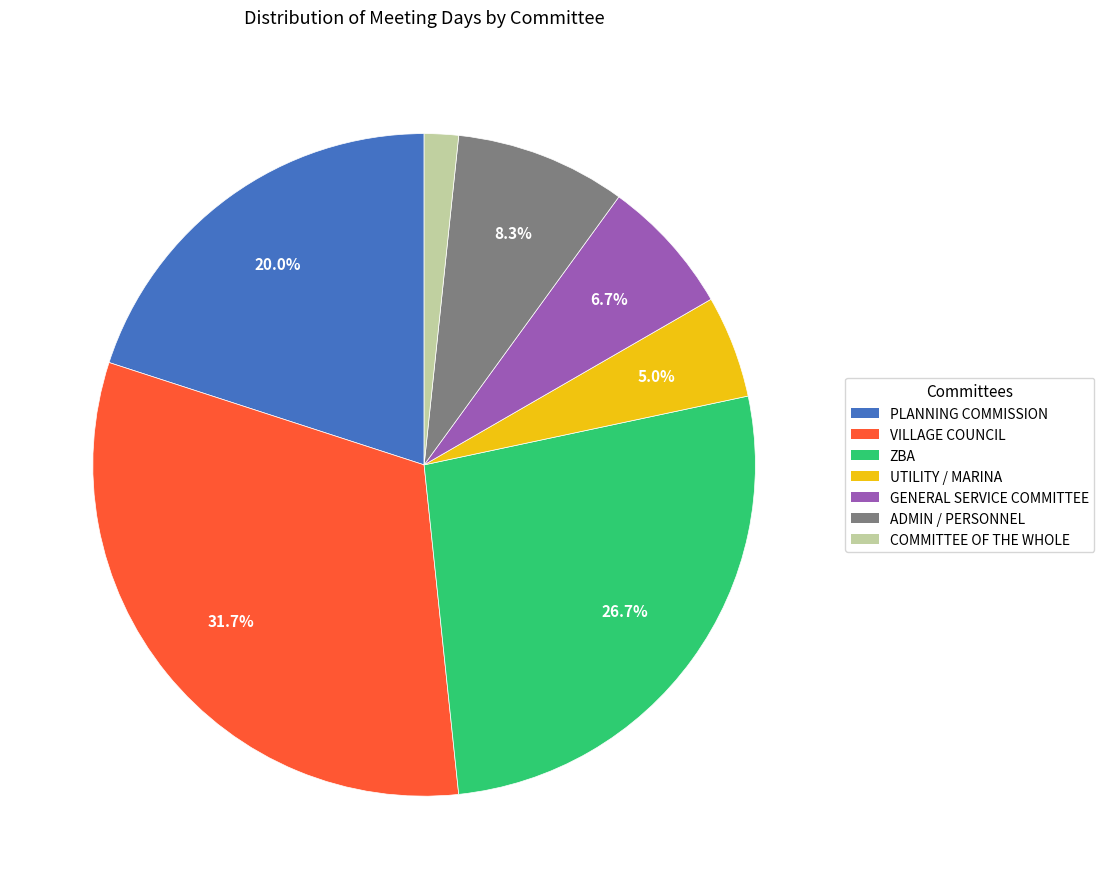

Combined, do COMMITTEE OF THE WHOLE and ADMIN / PERSONNEL account for over 50%?

No